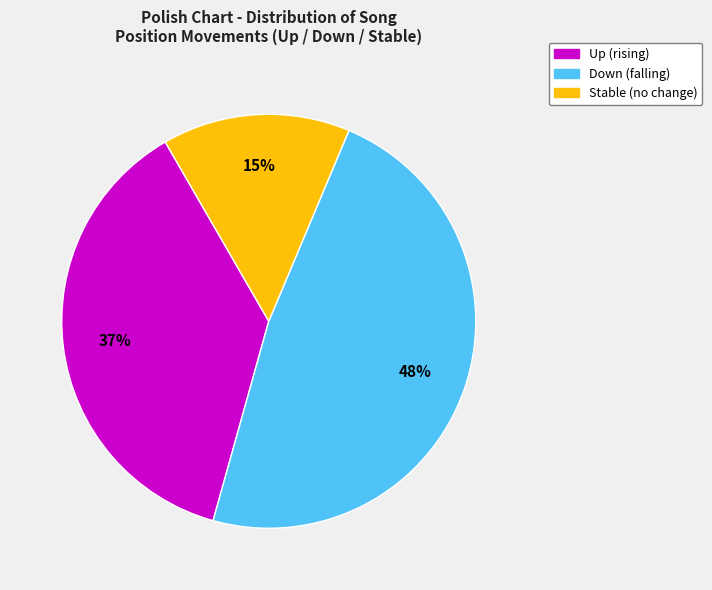

How many segments does this pie chart have?

3